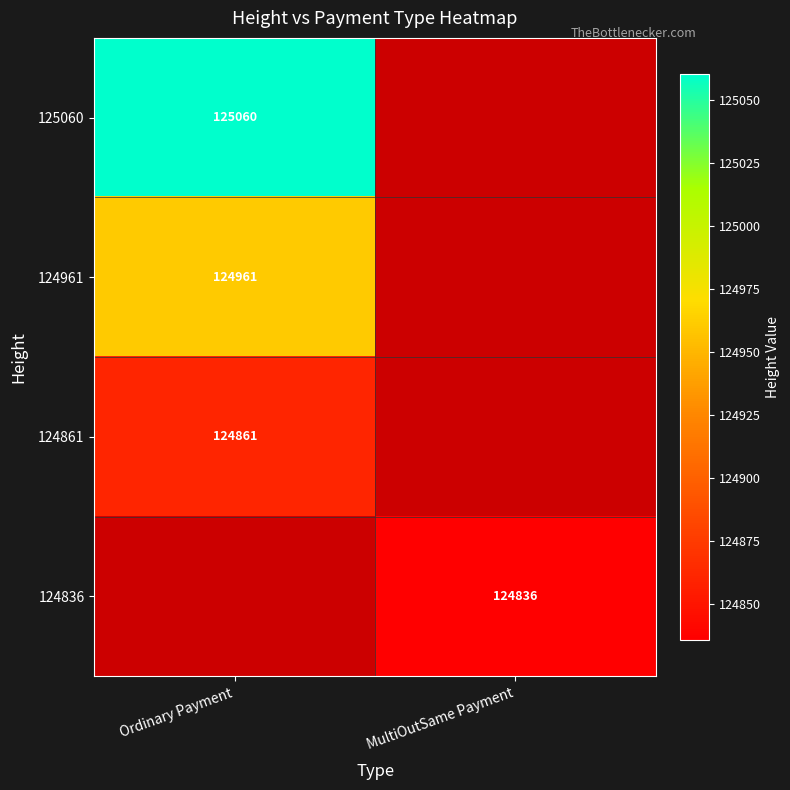

Is the value of 124961 at Ordinary Payment greater than the value of 124836 at MultiOutSame Payment?

Yes